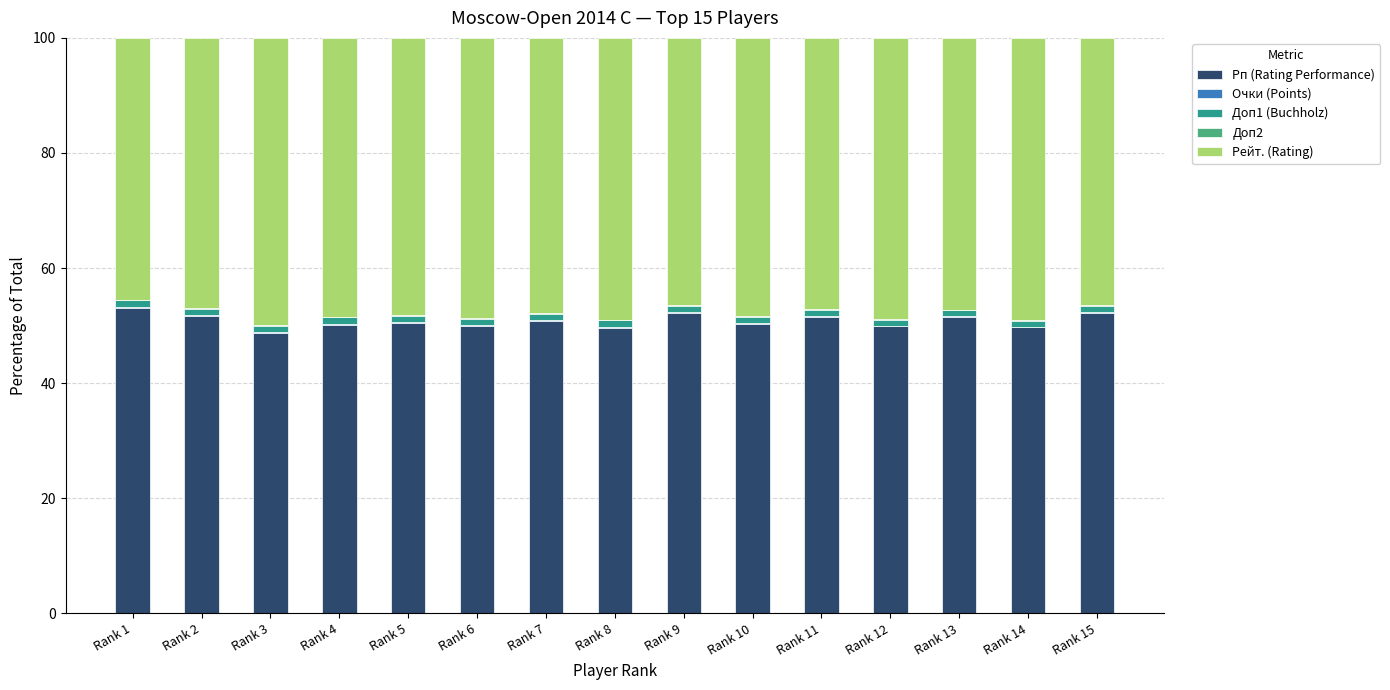

The value of Рп (Rating Performance) at Rank 2 is 51.6. True or false?

True